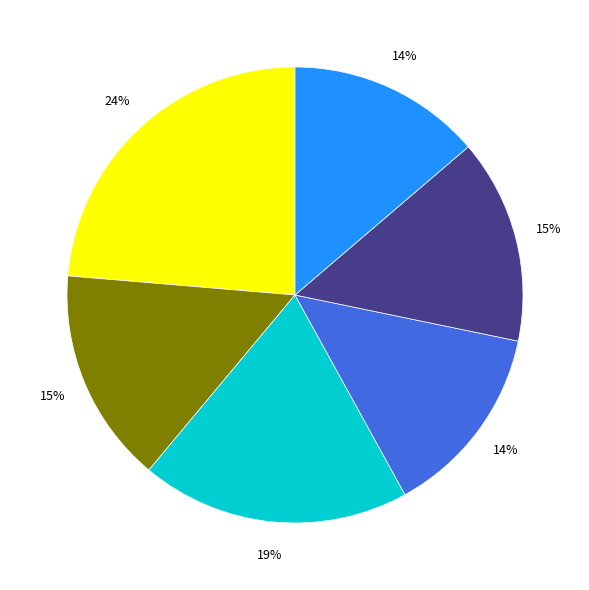

How many slices are in this pie chart?

6